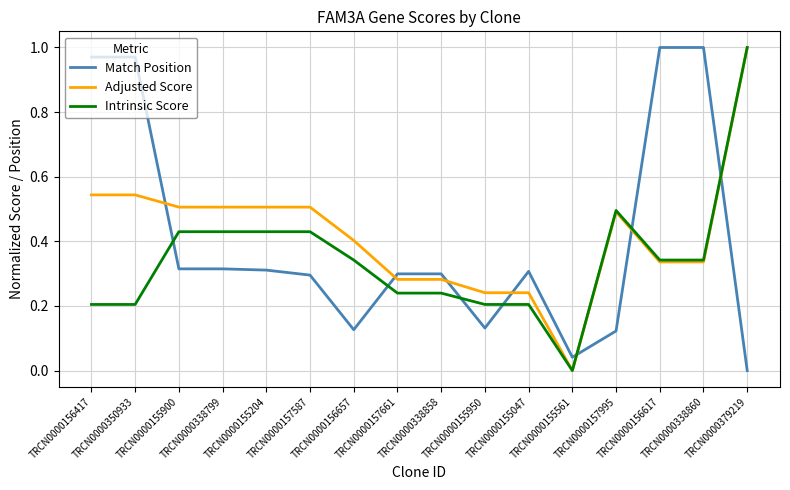

What position from the left is TRCN0000156417?

1